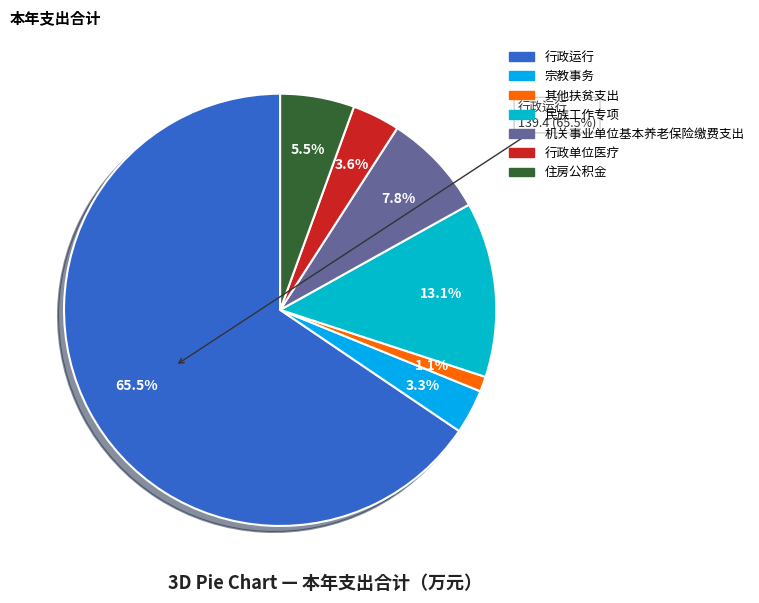

To the nearest percent, what percentage of the pie is 住房公积金?

6%